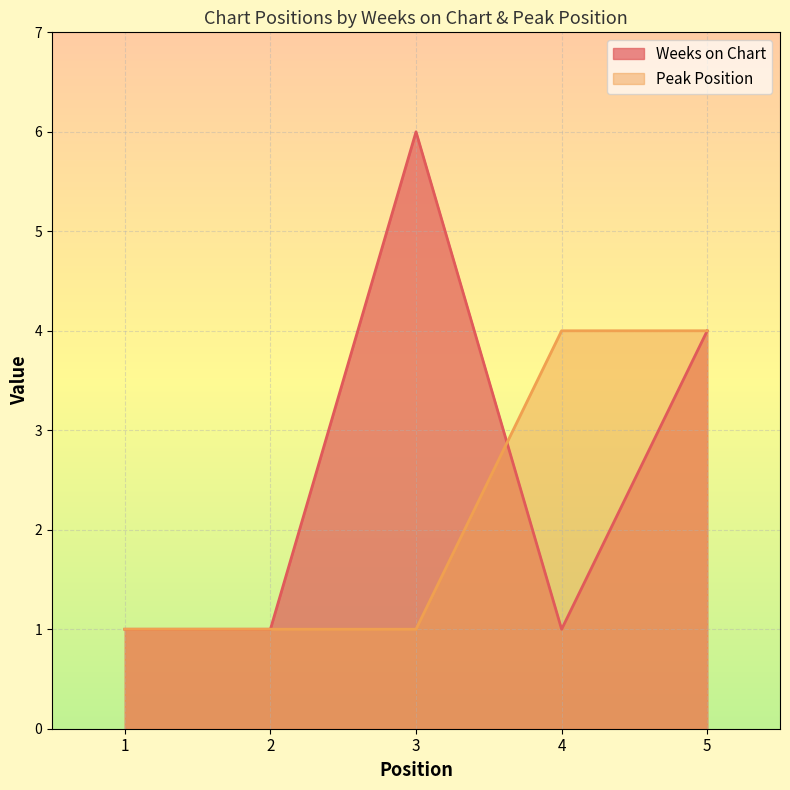

Reading left to right, what are all the values shown in this chart?

Weeks on Chart: 1=1	2=1	3=6	4=1	5=4
Peak Position: 1=1	2=1	3=1	4=4	5=4